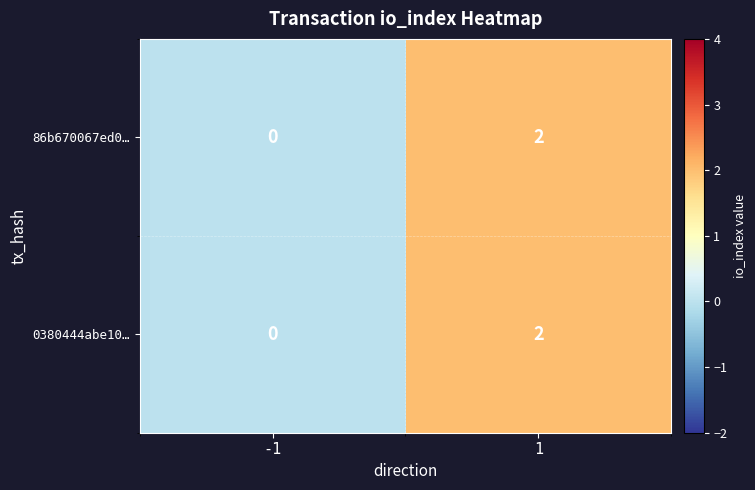

Count the number of data series in this chart.

2